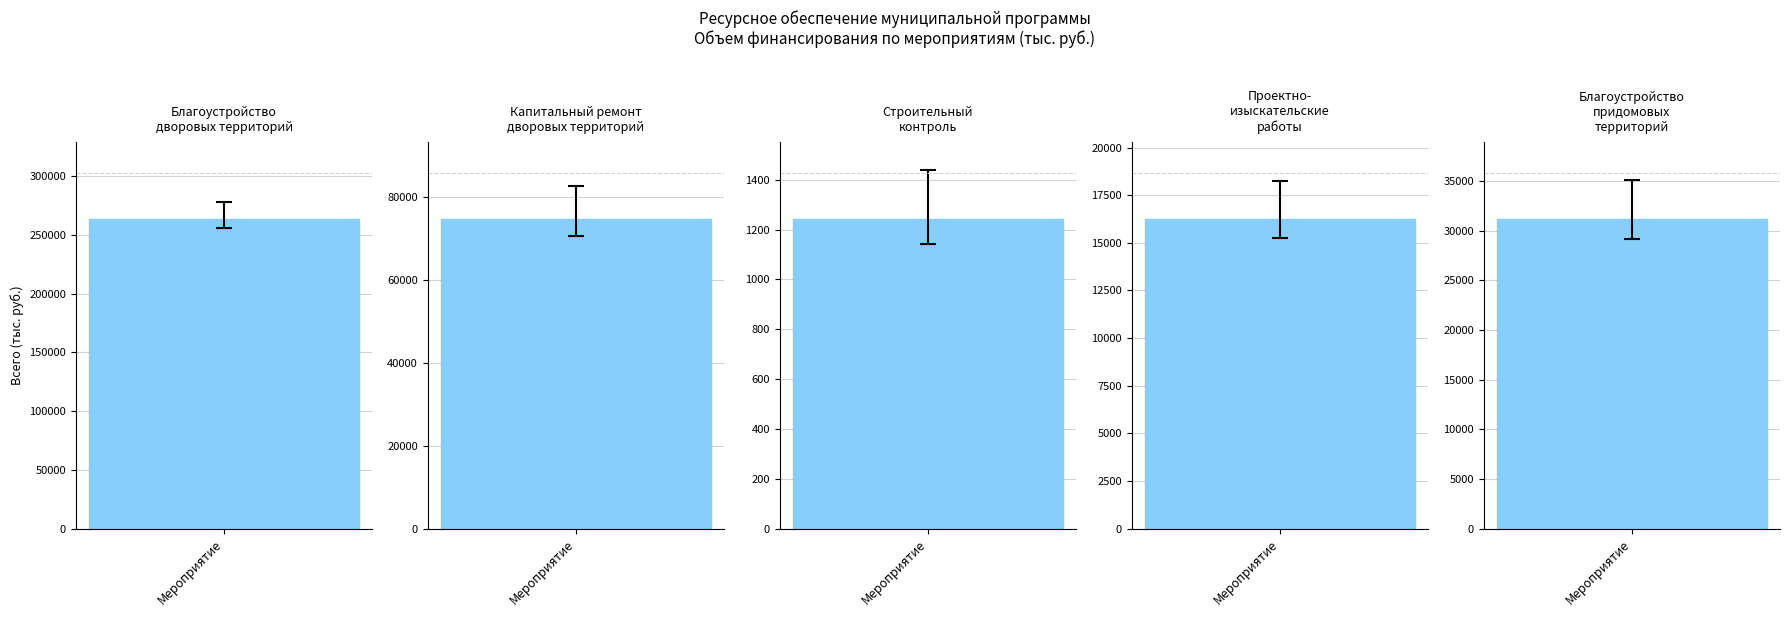

Approximately how many times larger is the value at Капитальный ремонт дворовых территорий compared to Строительный контроль и технический надзор?

60.1